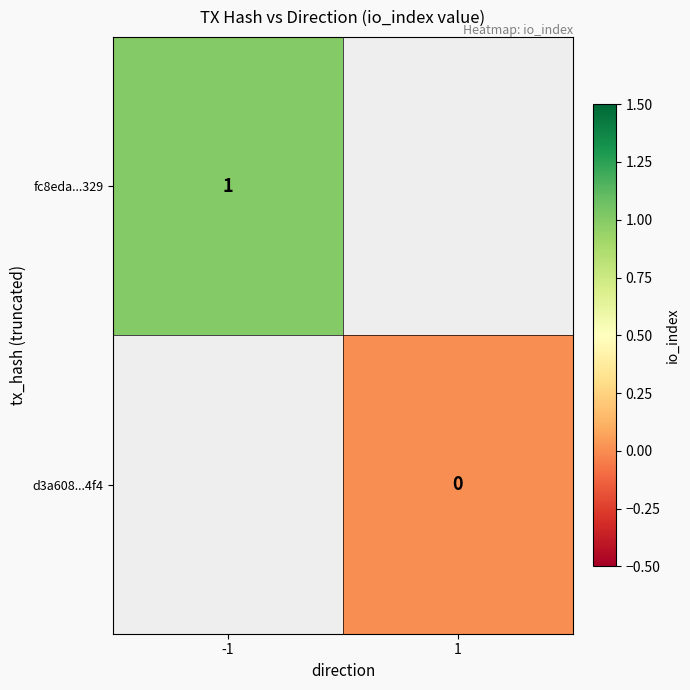

The fc8eda...329 series shows 0 at -1. True or false?

False